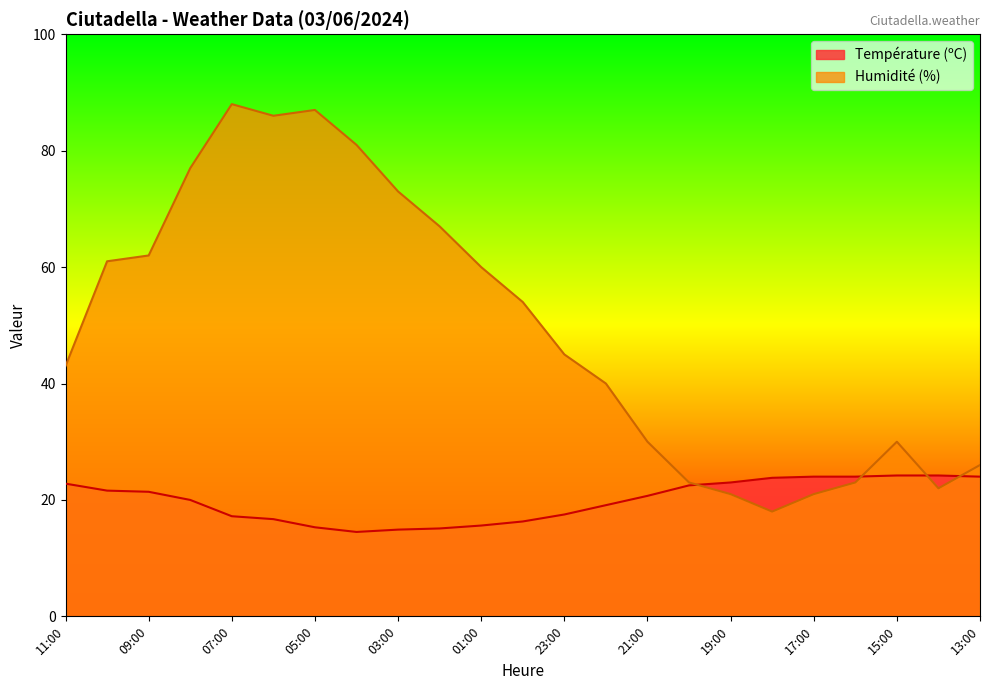

Where do Température (ºC) and Humidité (%) first cross each other?

20:00 and 19:00